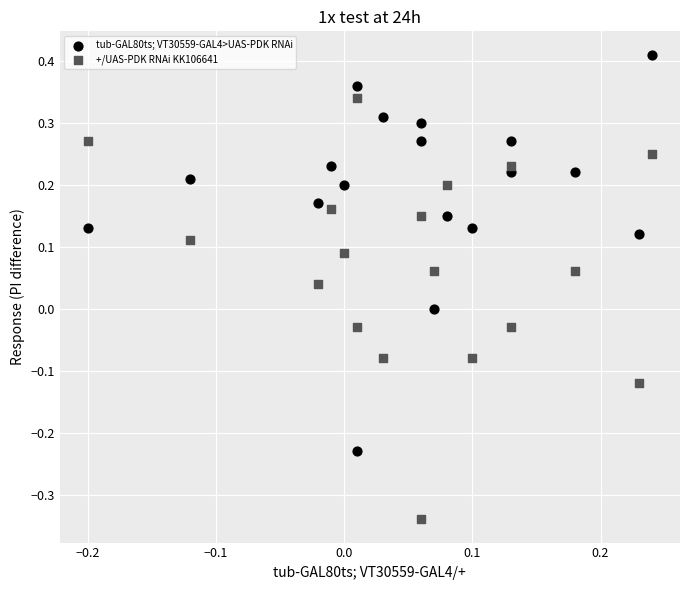

Which series reaches the maximum Y coordinate?

tub-GAL80ts; VT30559-GAL4>UAS-PDK RNAi